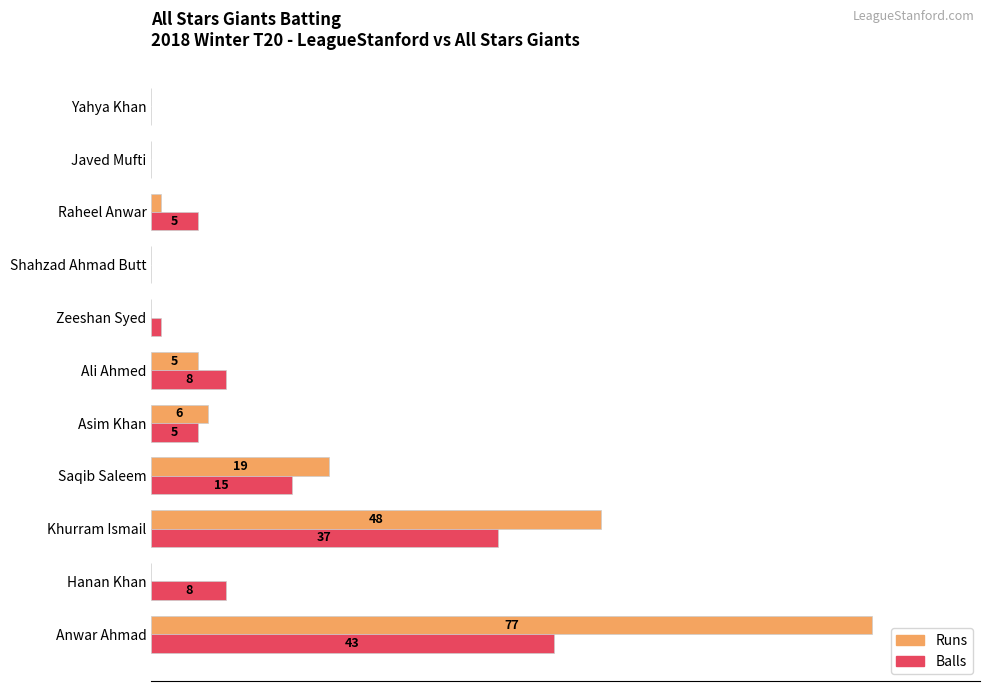

What are all the series names shown in the legend?

Runs, Balls